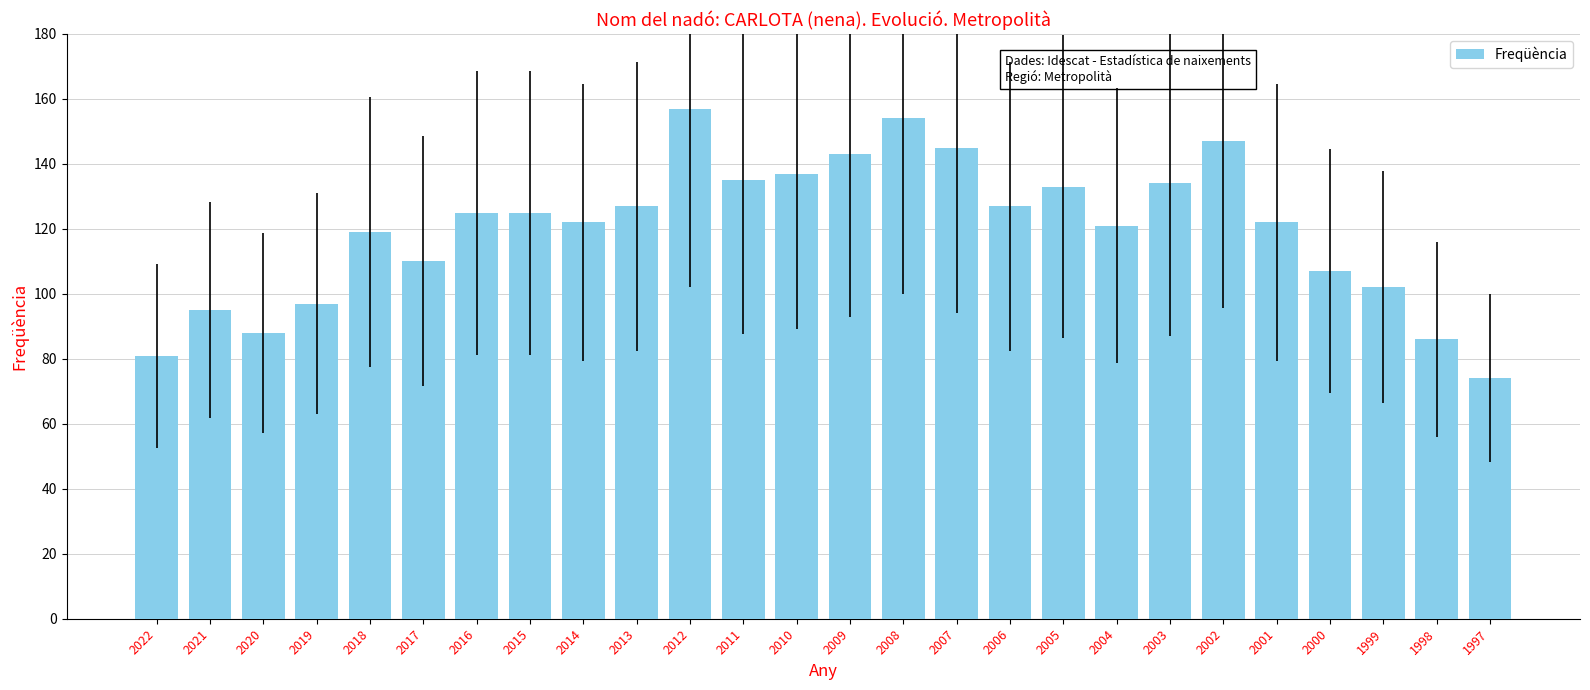

What is the sum of all values?

3113